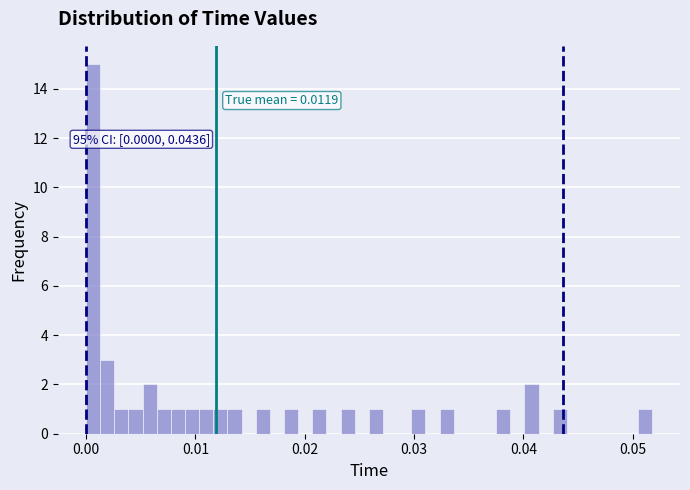

Read against the x-axis, roughly where is the centre of the tallest bar?

0.001